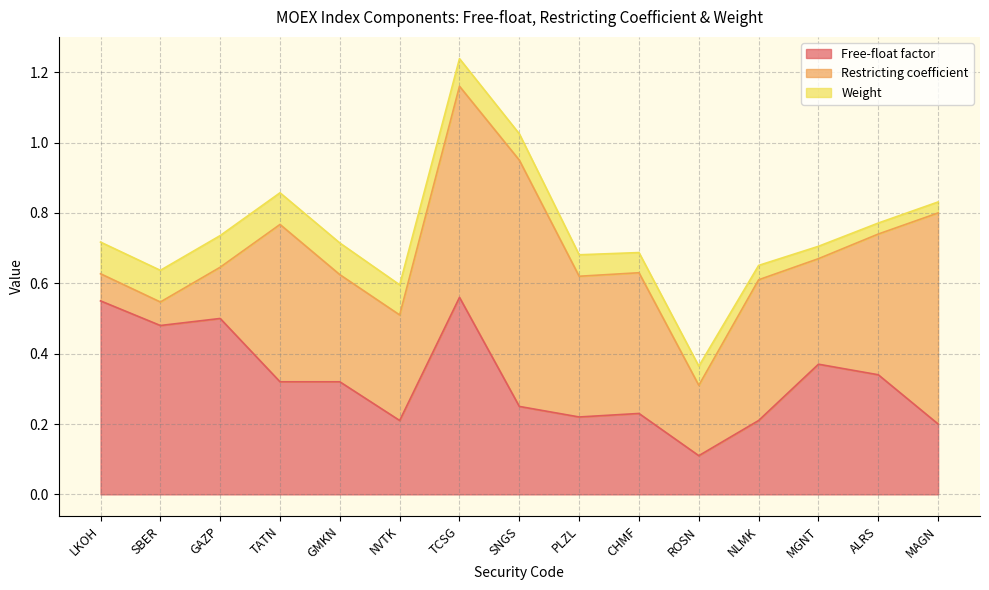

At which category is the sum across all series the highest?

TCSG